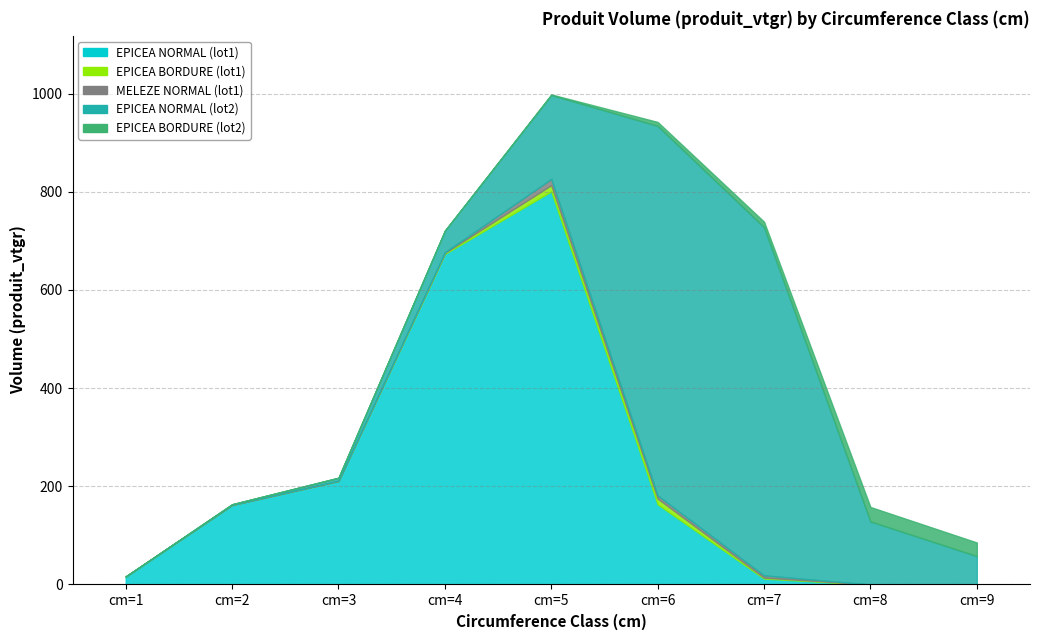

What is the spread (max minus min) of values at cm=8?

128.4